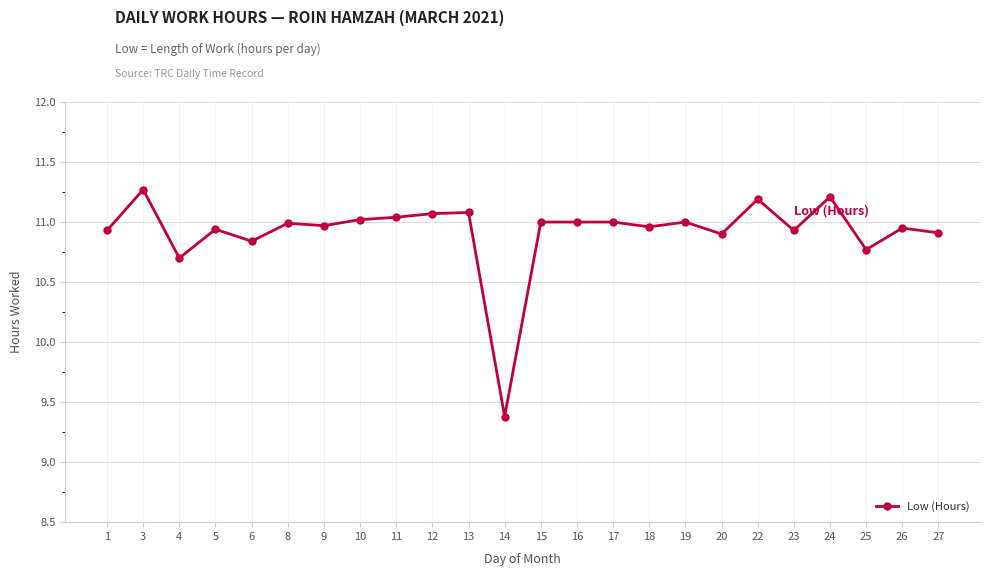

At which category does the data reach its first local peak?

3